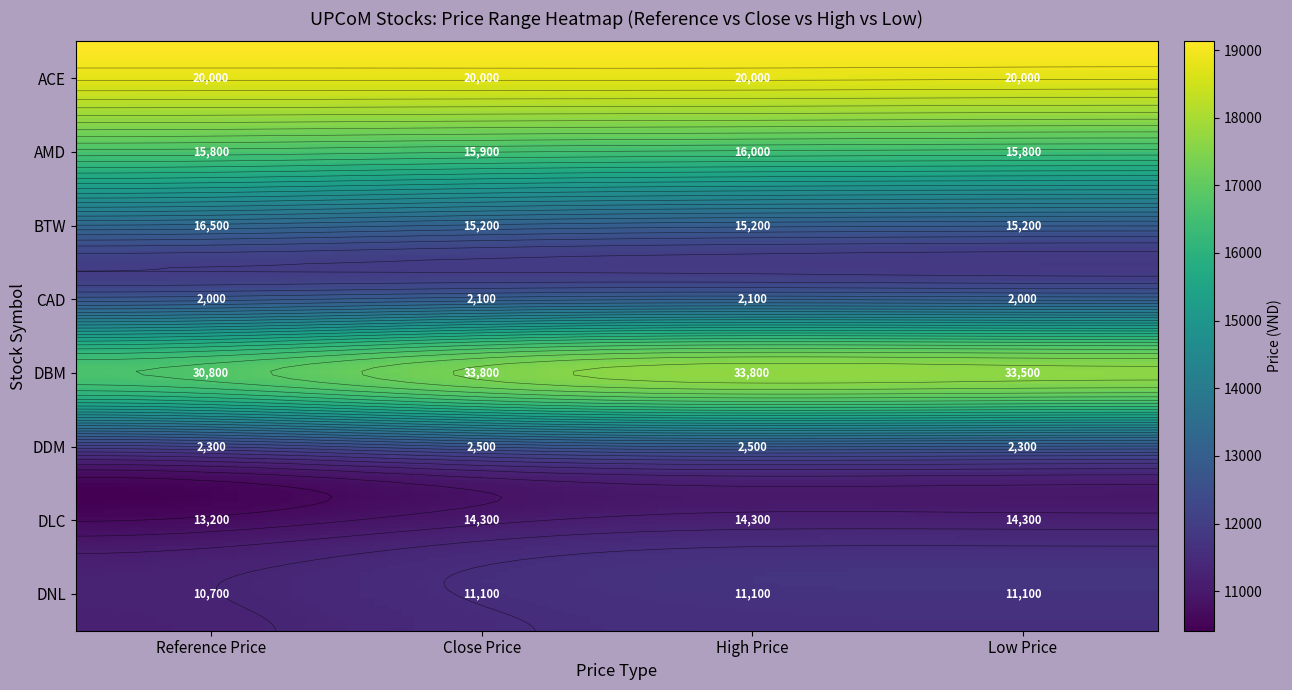

The DNL series shows 11100 at High Price. True or false?

True